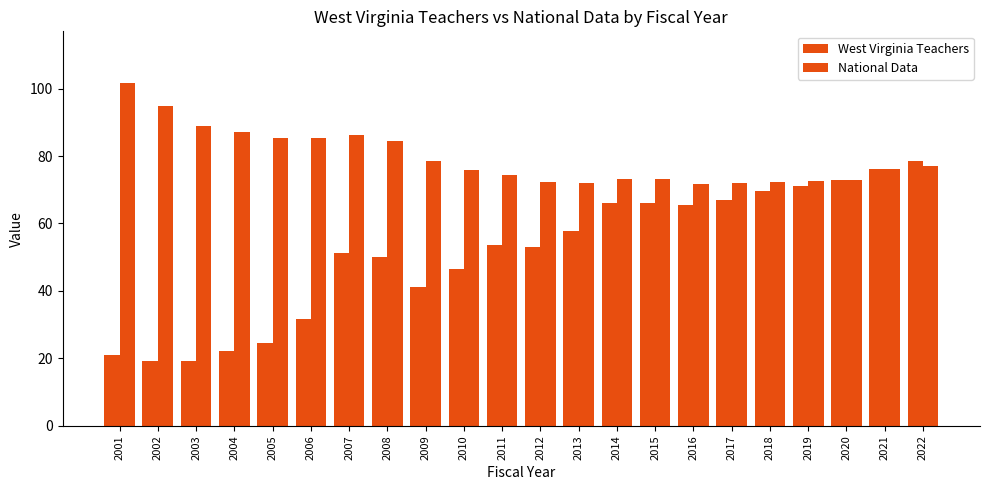

Which label corresponds to the smallest value in the chart?

2003